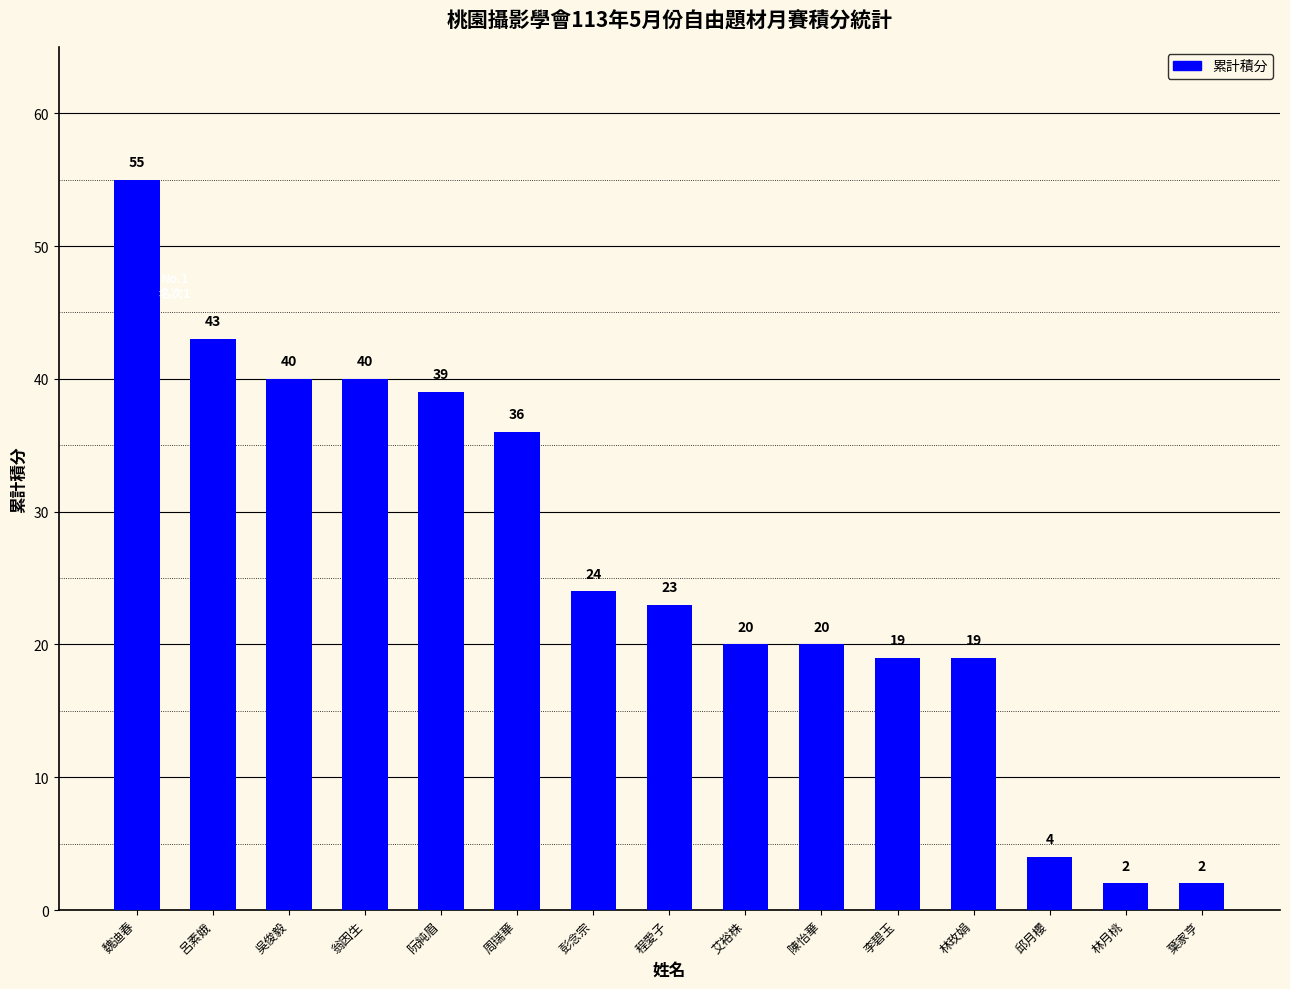

What is the difference between the values at 魏迪春 and 呂素娥?

12